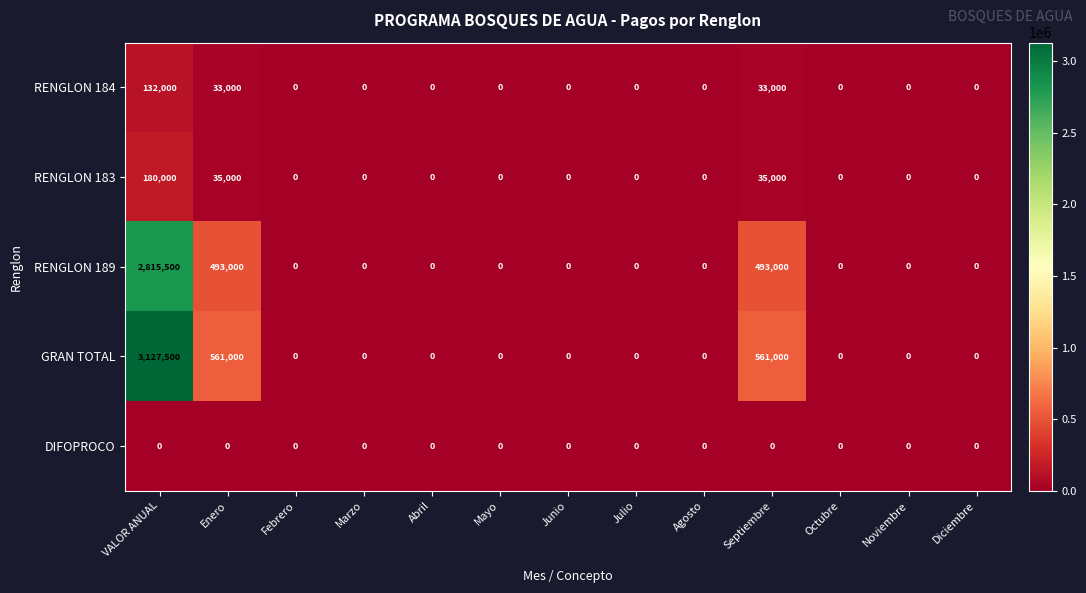

How many series are shown in this chart?

5